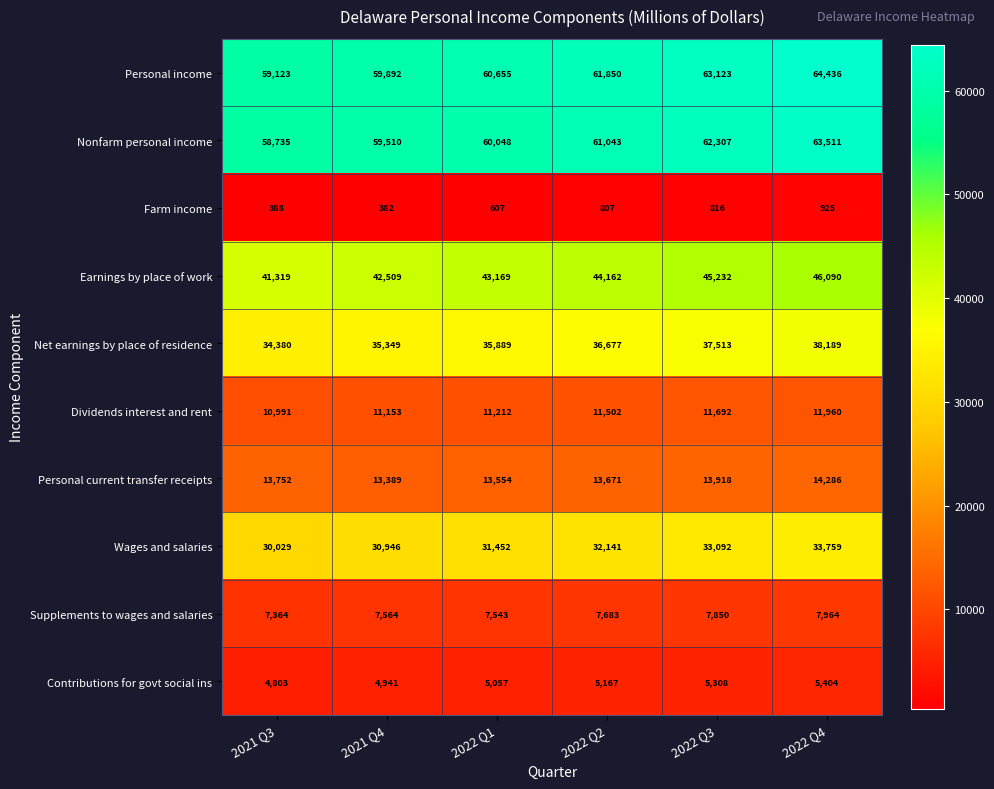

Read the Contributions for govt social ins value at 2022 Q3.

5308